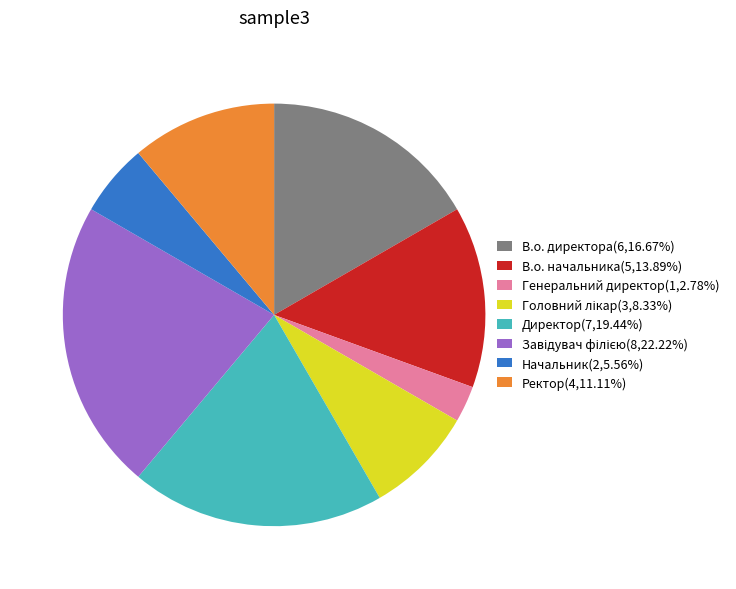

Is В.о. директора the majority of the pie?

No